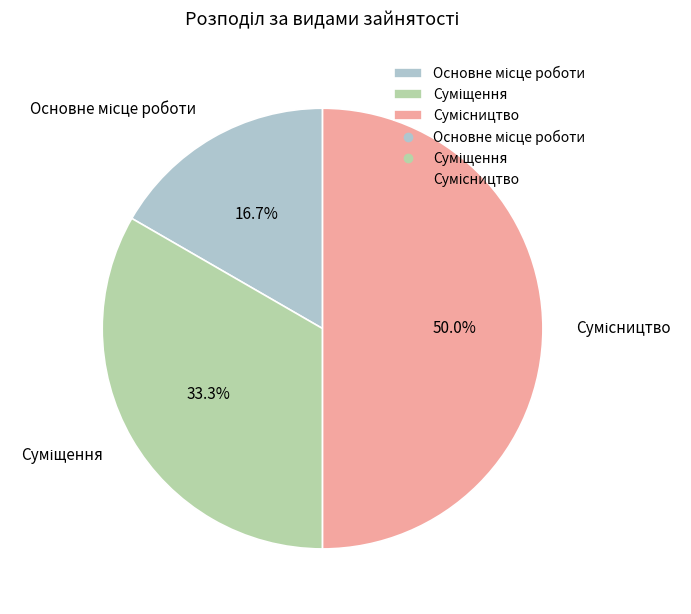

To the nearest percent, what is the difference between the largest and smallest slice percentages?

33%